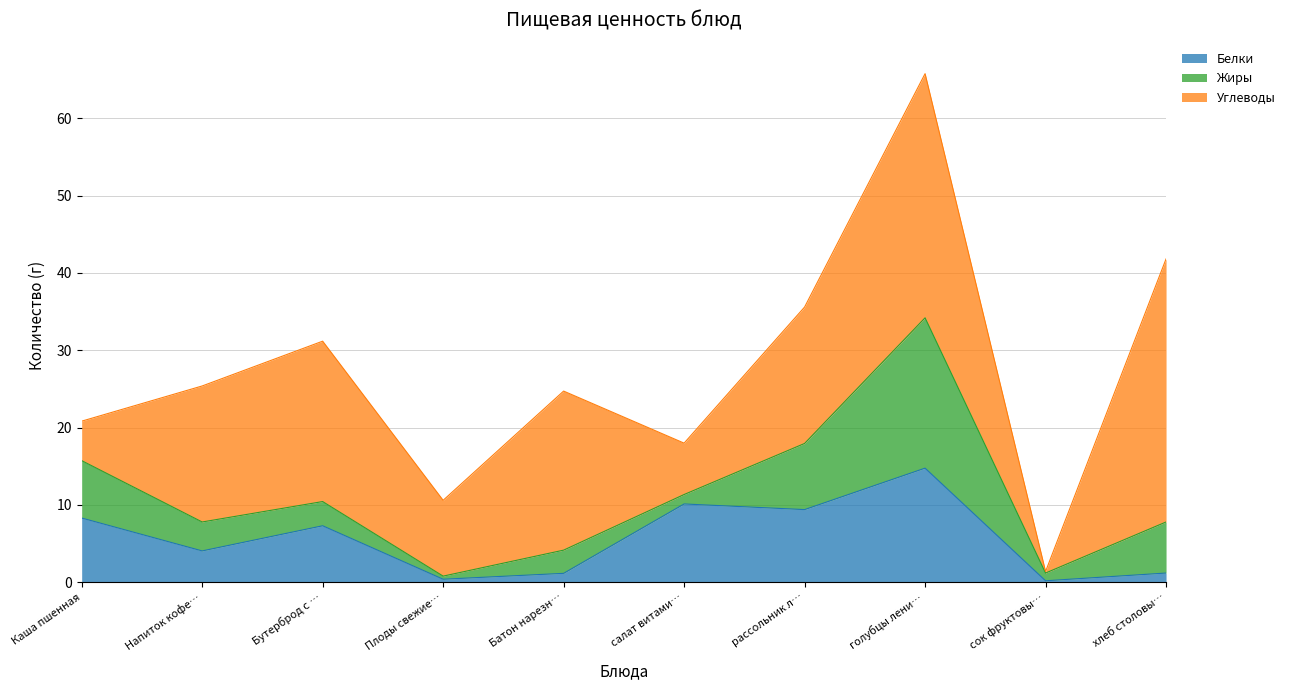

What is the difference between the Углеводы values at Напиток кофейный с молоком and салат витаминный?

10.9